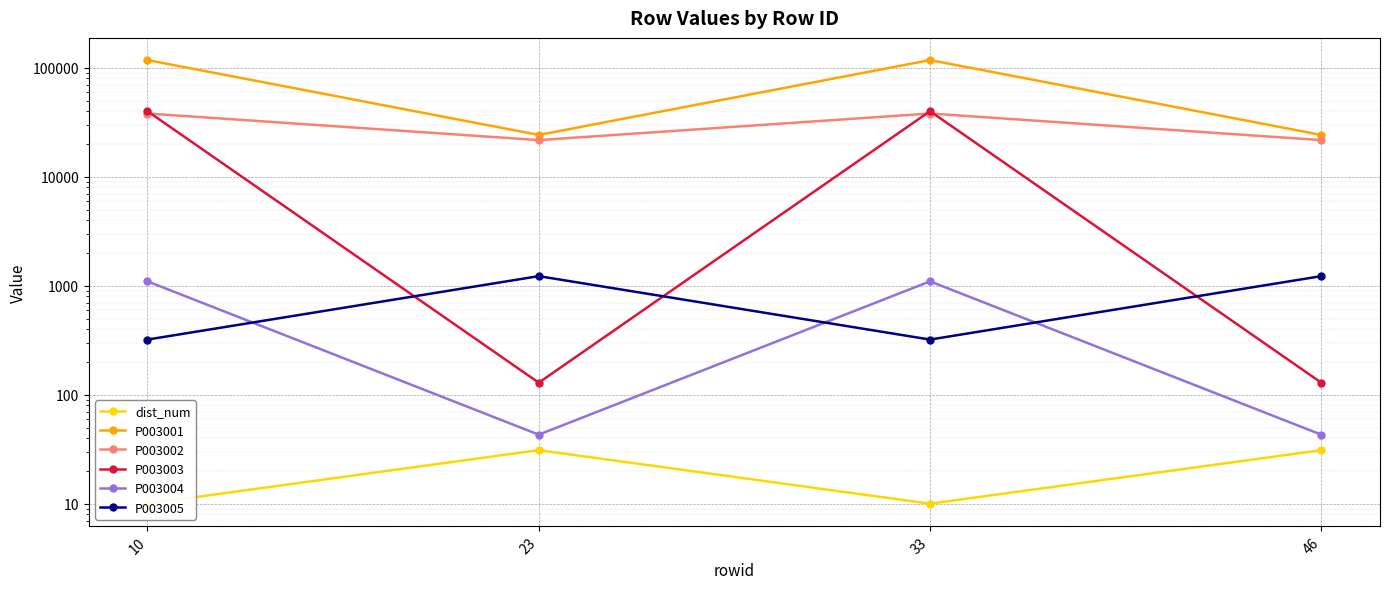

Which has a higher value, 33 or 46?

46